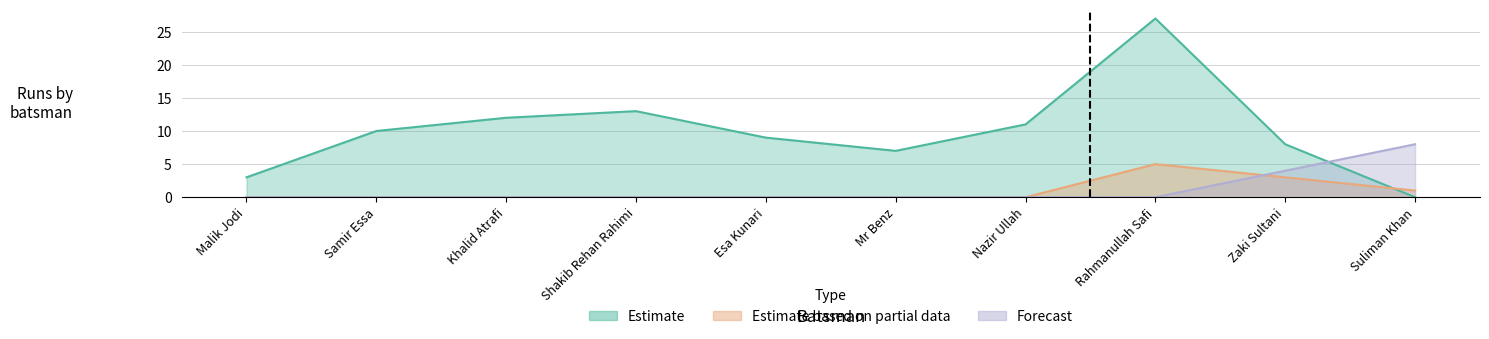

How many categories are shown in the chart?

10